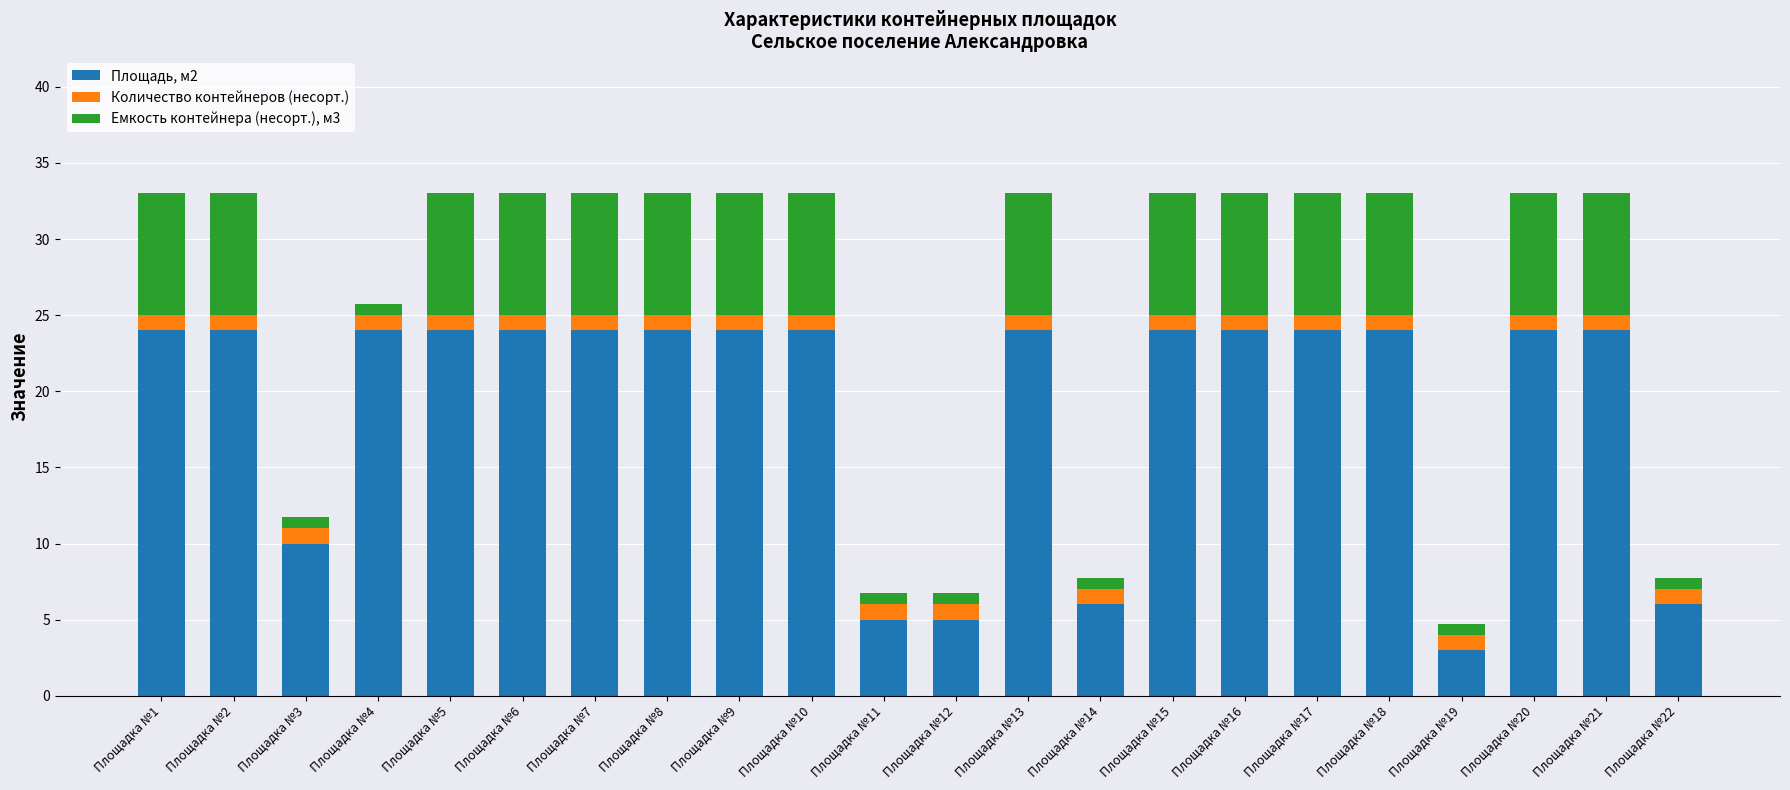

The Площадь, м2 series shows 6.0 at Площадка №14. True or false?

True